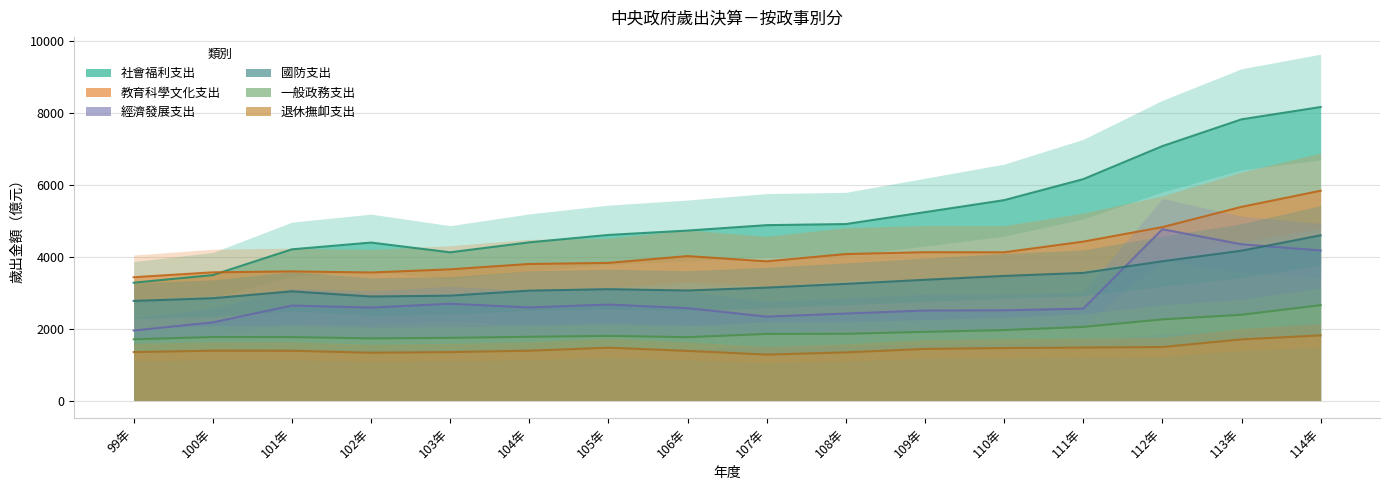

True or false: 國防支出 has a value of 1175 at 106年.

False